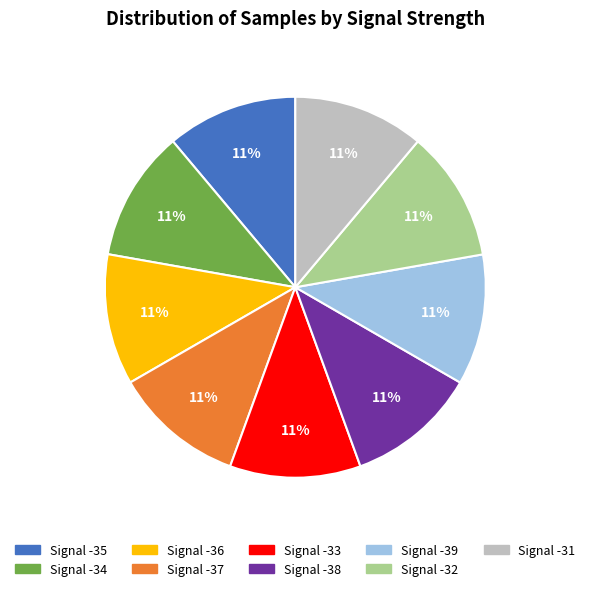

Does Signal -36 account for over 50% of the chart?

No